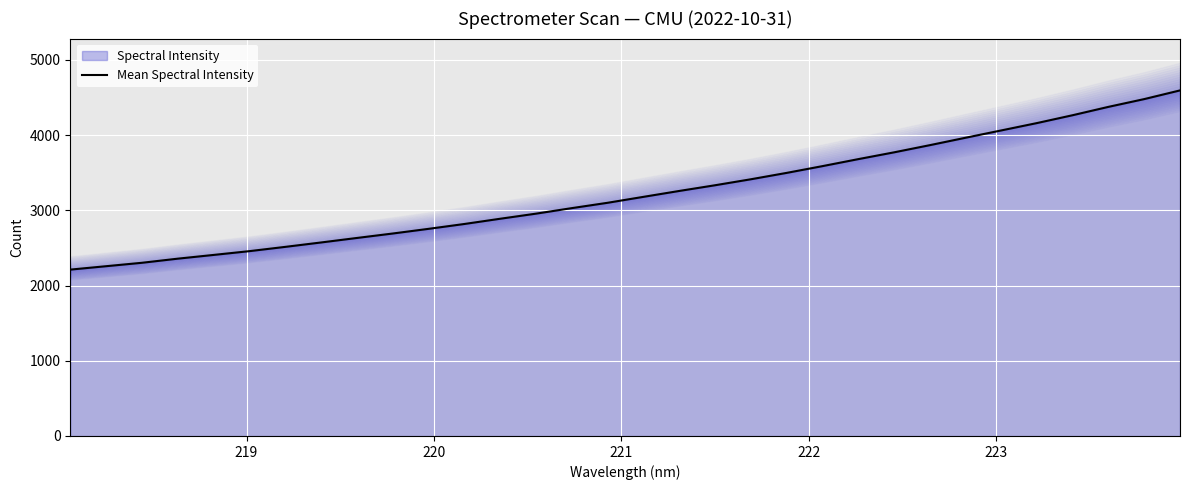

What is the lowest value of the Mean Spectral Intensity series?

2211.2